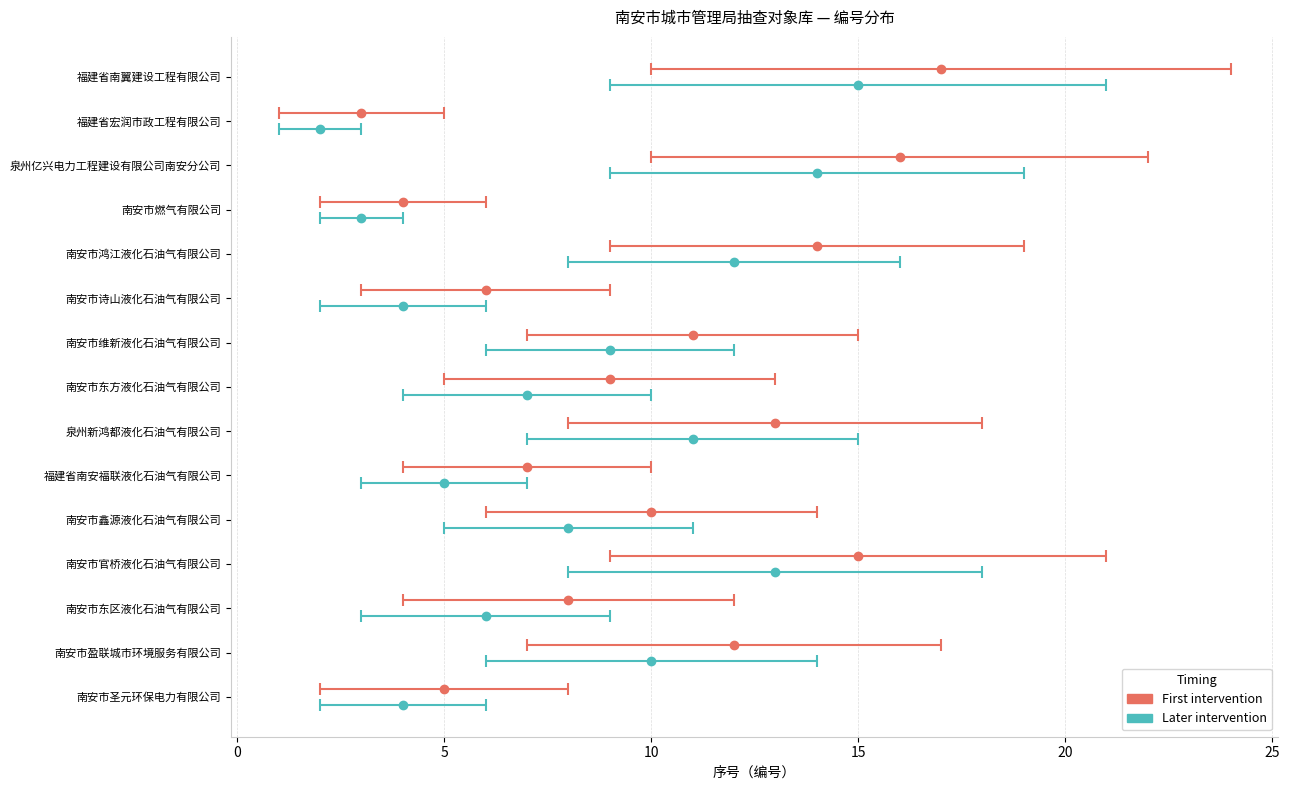

At how many categories does at least one series exceed 12?

5